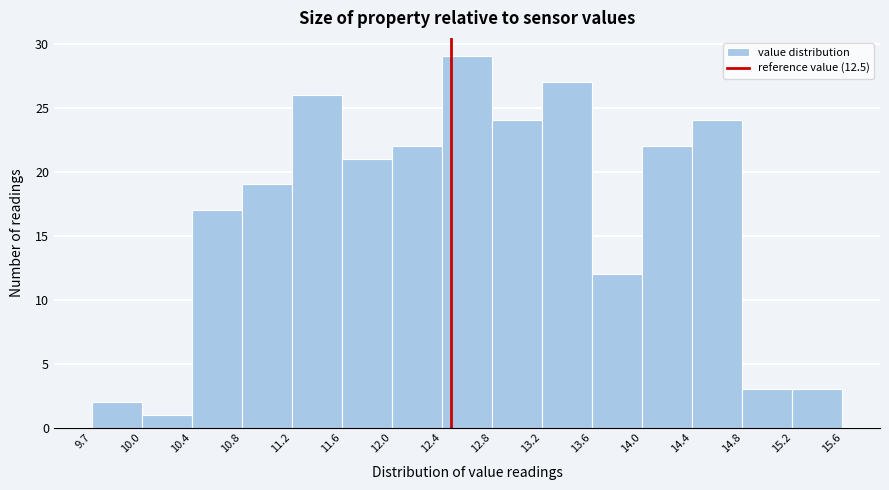

Over which range of the x-axis is the bar tallest?

12.4 to 12.8